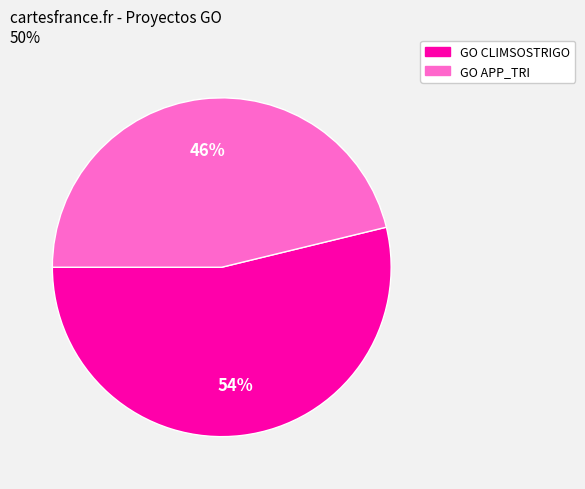

What is the ratio of the value at GO APP_TRI to the value at GO CLIMSOSTRIGO?

0.9